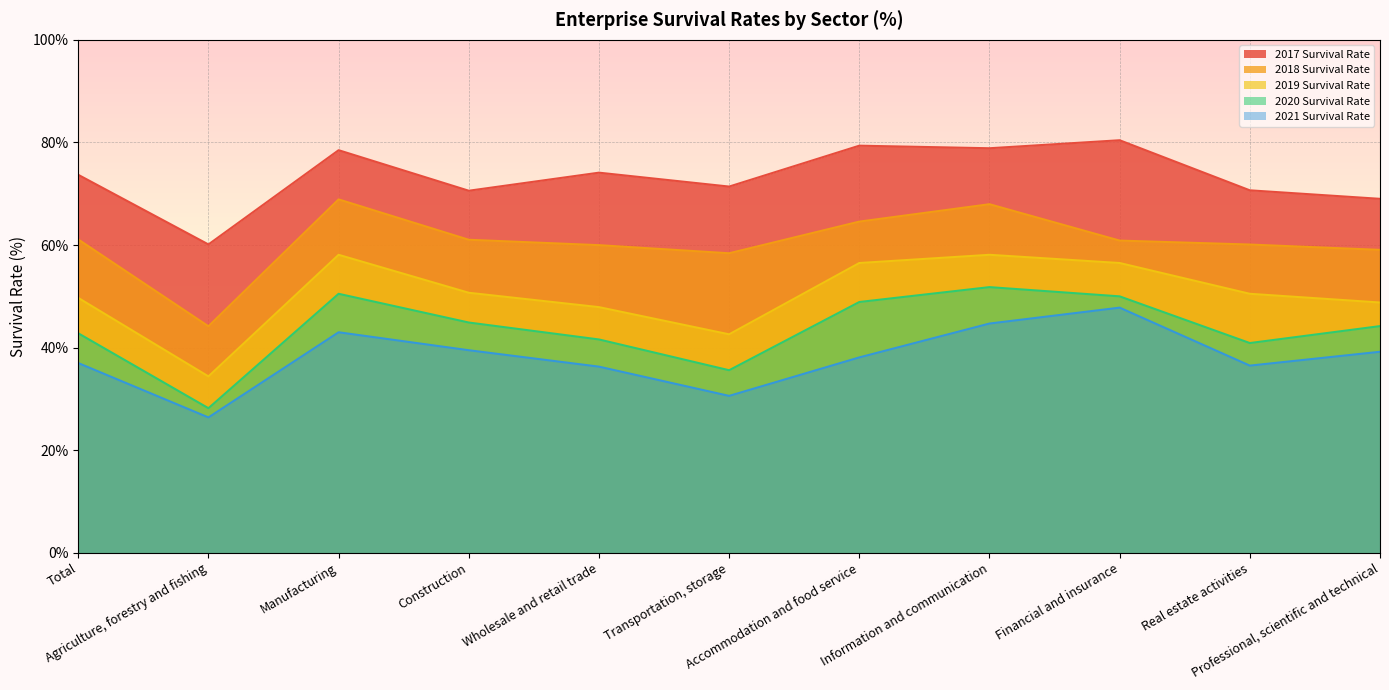

At which category does 2021 Survival Rate reach its first local valley?

Agriculture, forestry and fishing